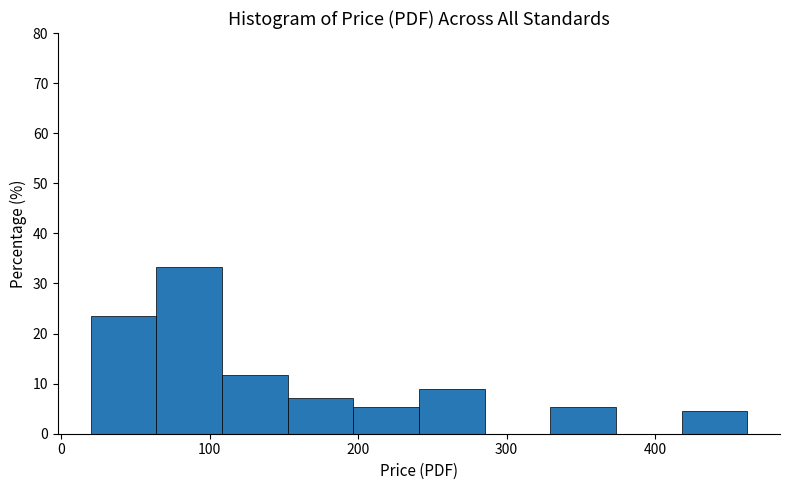

Reading left to right, list every bar in this chart as the range it spans on the x-axis followed by its height. Neither the bar edges nor the heights are printed on the chart, so give them approximately, as read against the axes.

20 to 60: 23
60 to 110: 33
110 to 150: 12
150 to 200: 7
200 to 240: 5
240 to 290: 9
290 to 330: 0
330 to 370: 5
370 to 420: 0
420 to 460: 5